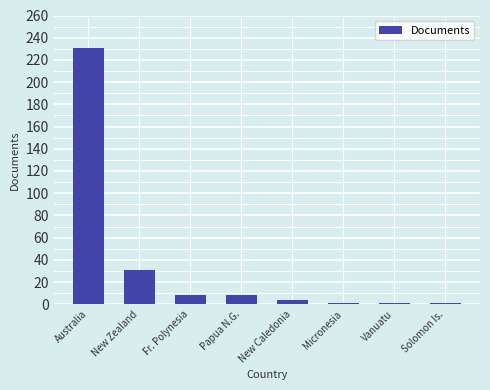

What is the ratio of the value at Micronesia to the value at Vanuatu?

1.0